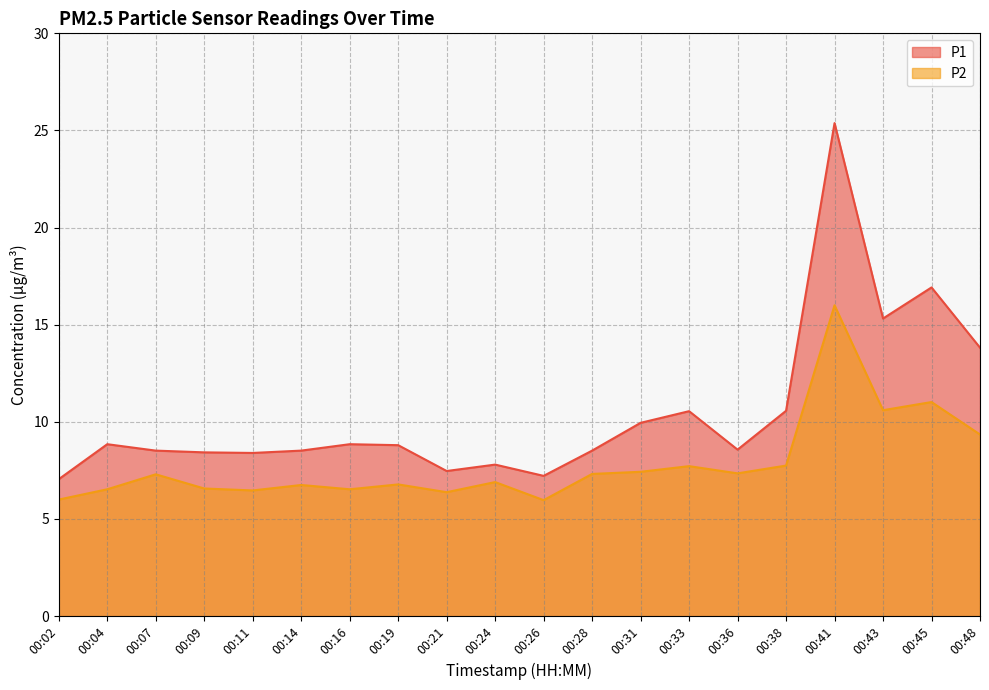

Rank the series at 00:09 from highest to lowest value.

P1, P2